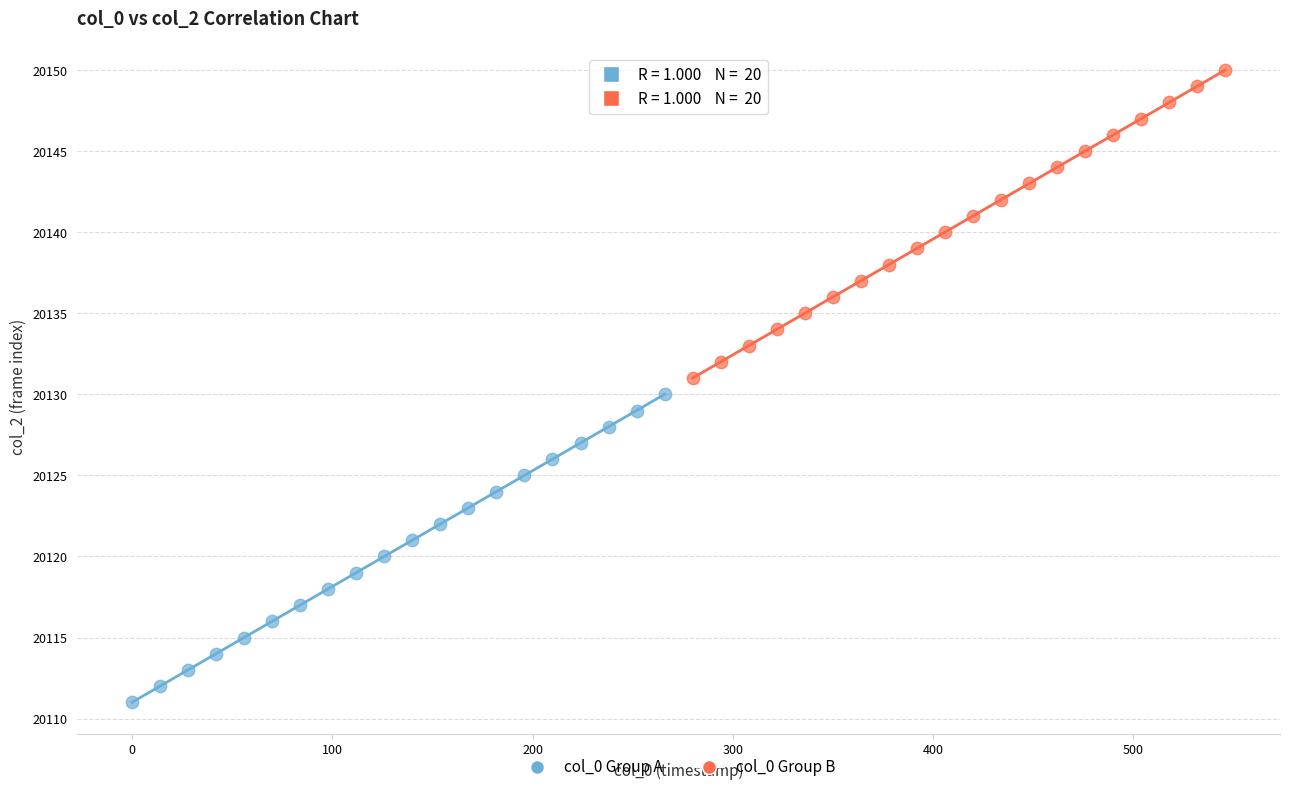

Which series contains the highest Y value?

col_0 Group B